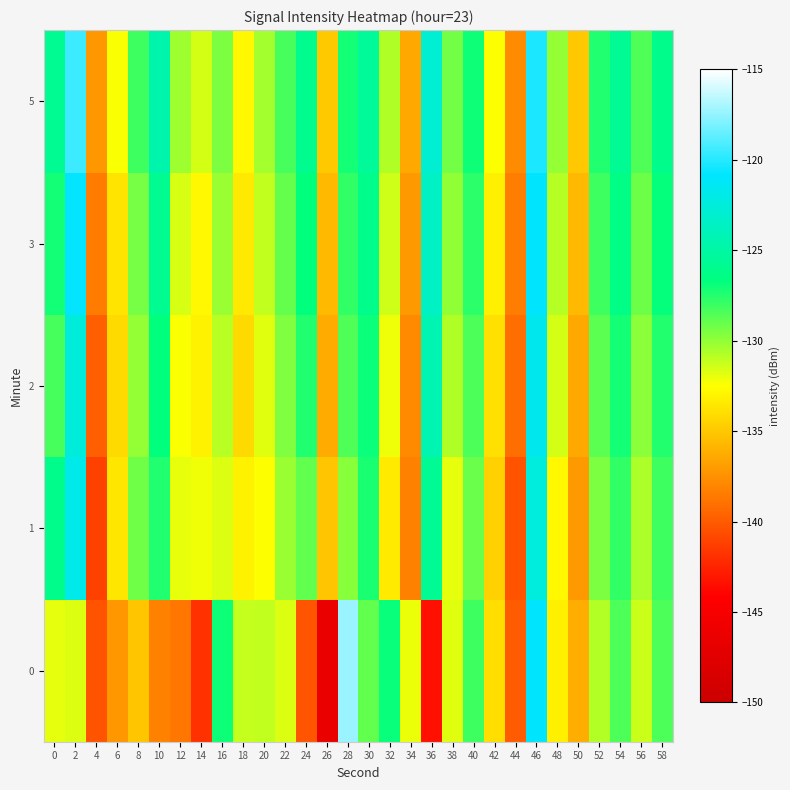

Reading right to left, transcribe all the data shown in this chart.

0: 58=-128.5	56=-131.3	54=-128.4	52=-130.8	50=-136.2	48=-133.2	46=-120.9	44=-140.0	42=-134.0	40=-128.1	38=-131.8	36=-143.4	34=-132.1	32=-126.9	30=-128.9	28=-117.4	26=-146.3	24=-140.3	22=-131.7	20=-131.1	18=-131.1	16=-127.0	14=-141.9	12=-138.7	10=-138.2	8=-135.1	6=-137.2	4=-140.3	2=-131.7	0=-131.9
1: 58=-128.1	56=-130.6	54=-127.8	52=-129.5	50=-137.1	48=-132.8	46=-122.4	44=-140.3	42=-134.6	40=-129.1	38=-131.9	36=-125.7	34=-138.2	32=-133.4	30=-127.3	28=-129.8	26=-135.1	24=-128.9	22=-130.2	20=-132.5	18=-133.1	16=-131.7	14=-132.2	12=-132.0	10=-127.4	8=-129.2	6=-133.6	4=-141.1	2=-121.8	0=-126.1
2: 58=-127.5	56=-129.9	54=-127.1	52=-128.8	50=-136.4	48=-131.5	46=-121.6	44=-139.1	42=-133.9	40=-128.4	38=-130.7	36=-124.3	34=-137.8	32=-132.1	30=-126.9	28=-128.5	26=-136.3	24=-127.4	22=-129.6	20=-131.8	18=-134.2	16=-130.9	14=-133.1	12=-132.4	10=-126.7	8=-130.1	6=-134.2	4=-139.8	2=-122.5	0=-128.3
3: 58=-126.8	56=-129.2	54=-126.4	52=-128.1	50=-135.7	48=-130.8	46=-120.9	44=-138.4	42=-133.2	40=-127.7	38=-130.0	36=-123.6	34=-137.1	32=-131.4	30=-126.2	28=-127.8	26=-135.6	24=-126.7	22=-129.0	20=-131.1	18=-133.5	16=-130.2	14=-132.8	12=-131.6	10=-125.9	8=-129.4	6=-133.7	4=-138.5	2=-120.8	0=-127.1
5: 58=-126.1	56=-128.5	54=-125.7	52=-127.4	50=-135.0	48=-130.1	46=-120.2	44=-137.7	42=-132.5	40=-127.0	38=-129.3	36=-122.9	34=-136.4	32=-130.7	30=-125.5	28=-127.1	26=-134.9	24=-126.0	22=-128.3	20=-130.4	18=-132.8	16=-129.5	14=-131.5	12=-130.3	10=-124.6	8=-128.1	6=-132.4	4=-137.2	2=-119.5	0=-125.8